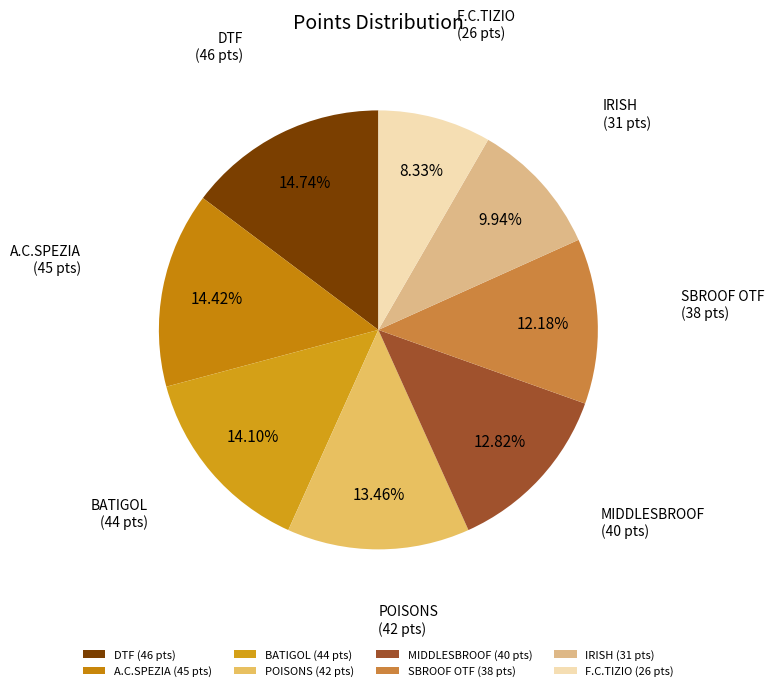

What percentage do DTF and F.C.TIZIO together represent?

23.1%